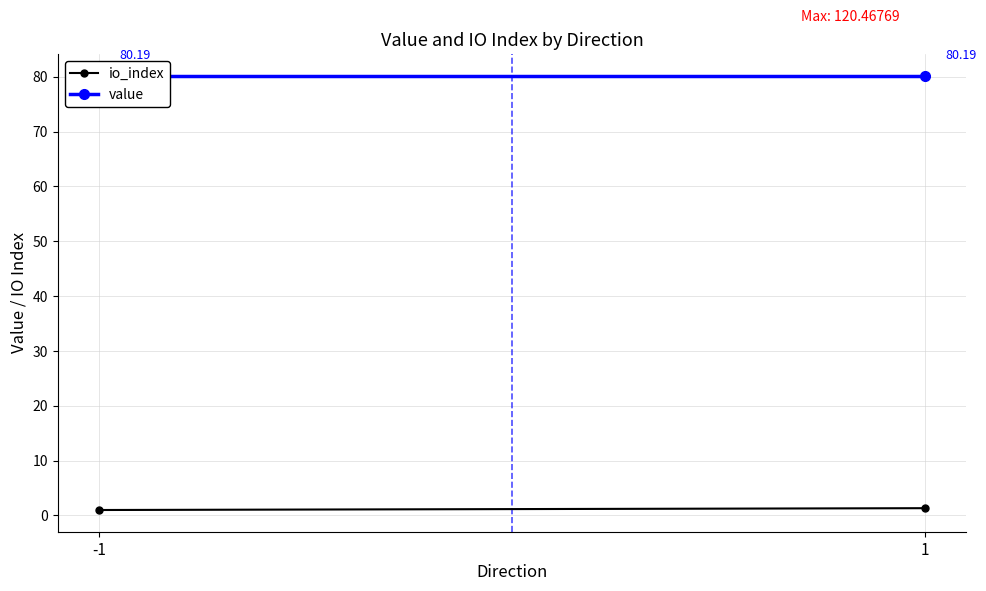

The io_index series shows 1.4 at -1. True or false?

False